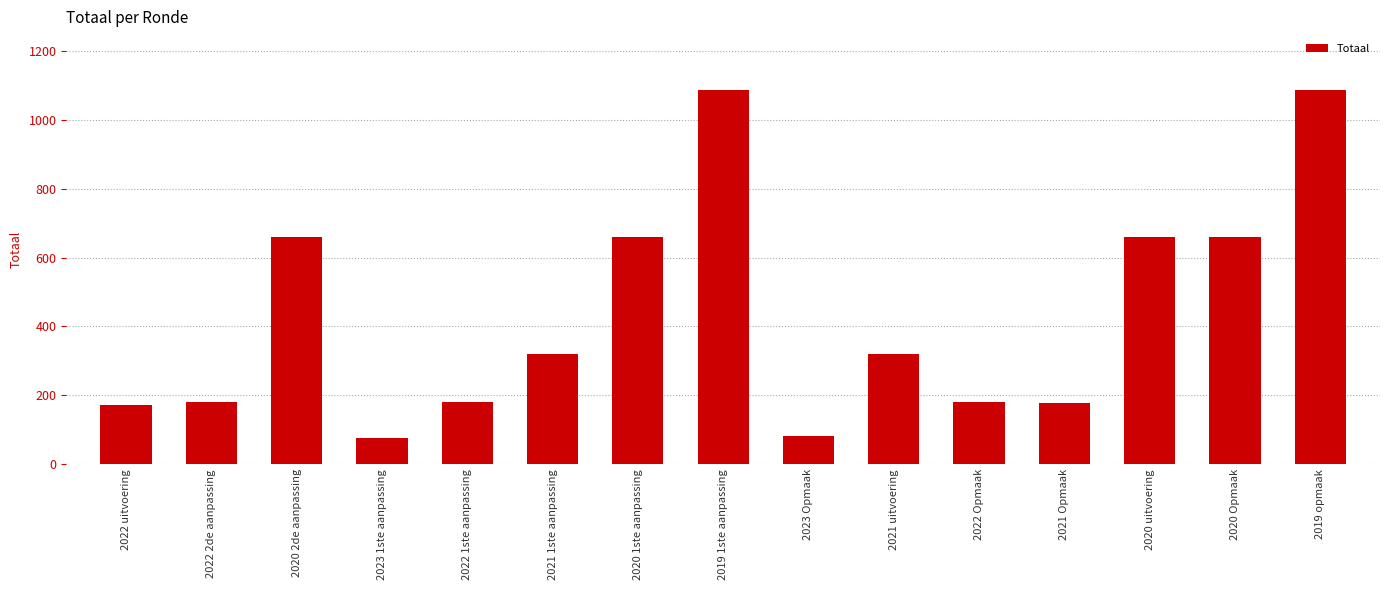

What is the maximum value shown in the chart?

1086